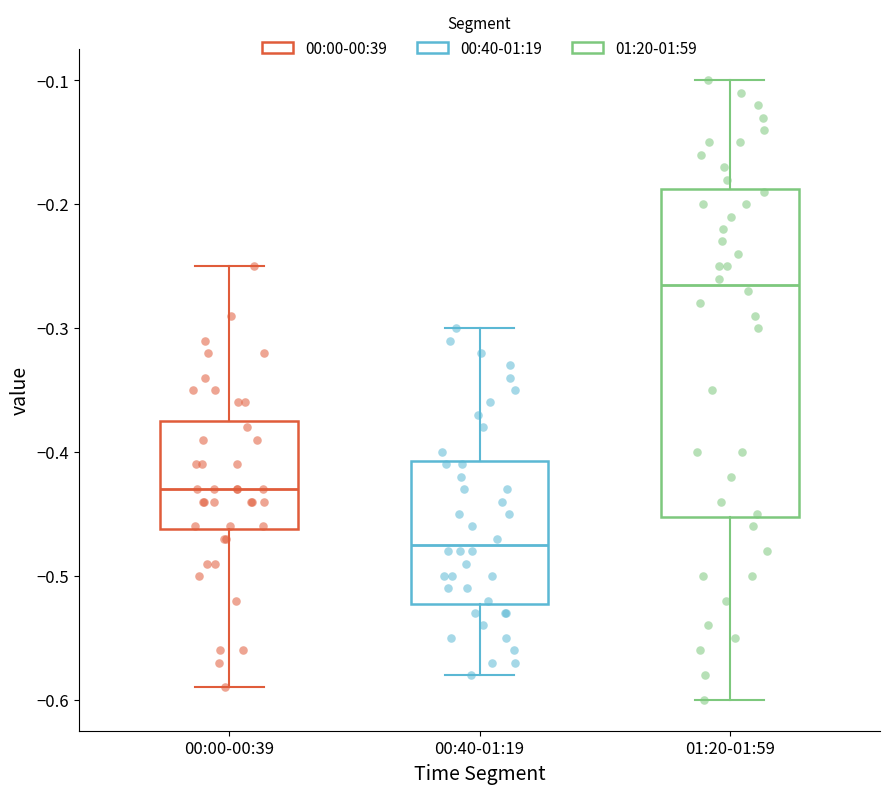

Which box's median line is the lowest?

00:40-01:19